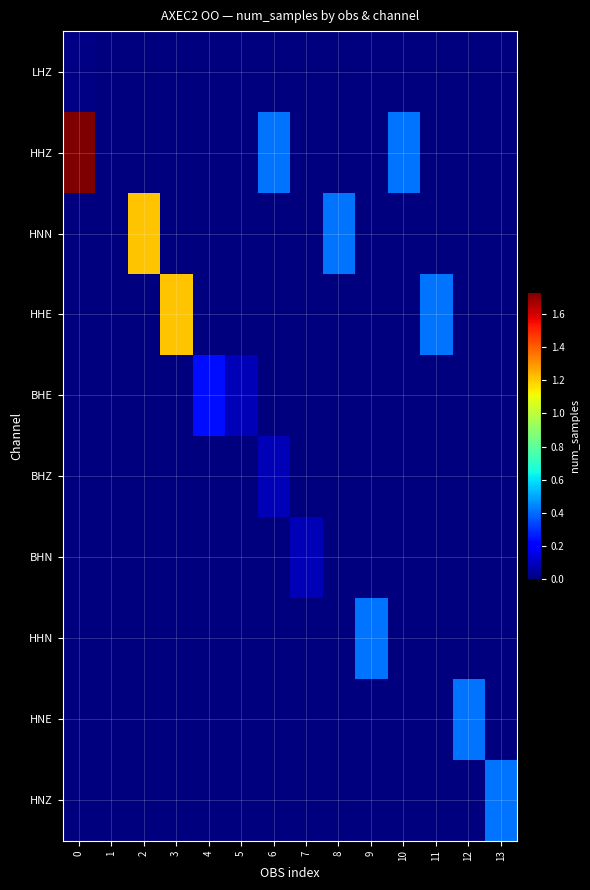

Between 1 and 12, which series saw the biggest shift?

HNE